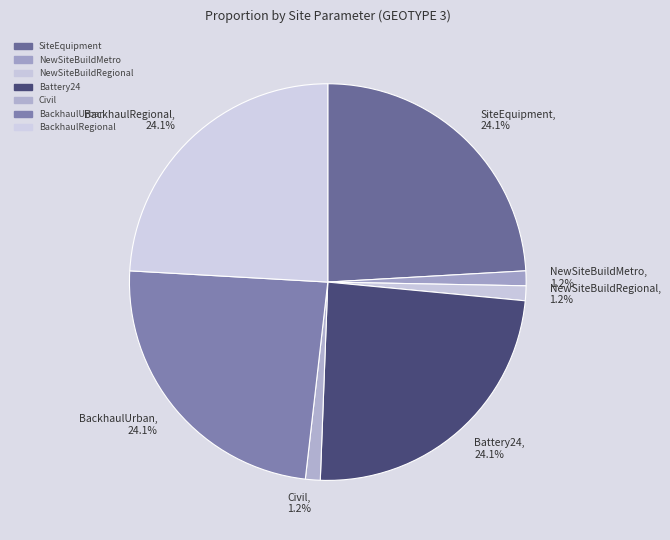

Which has a higher value, NewSiteBuildMetro, 1.2% or Battery24, 24.1%?

Battery24, 24.1%